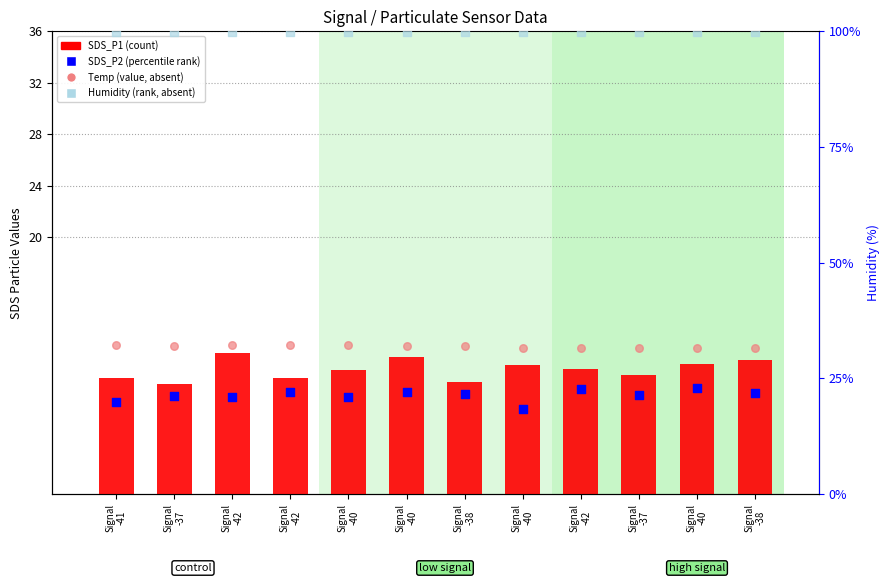

Which series has the largest Y range (max minus min)?

SDS_P1